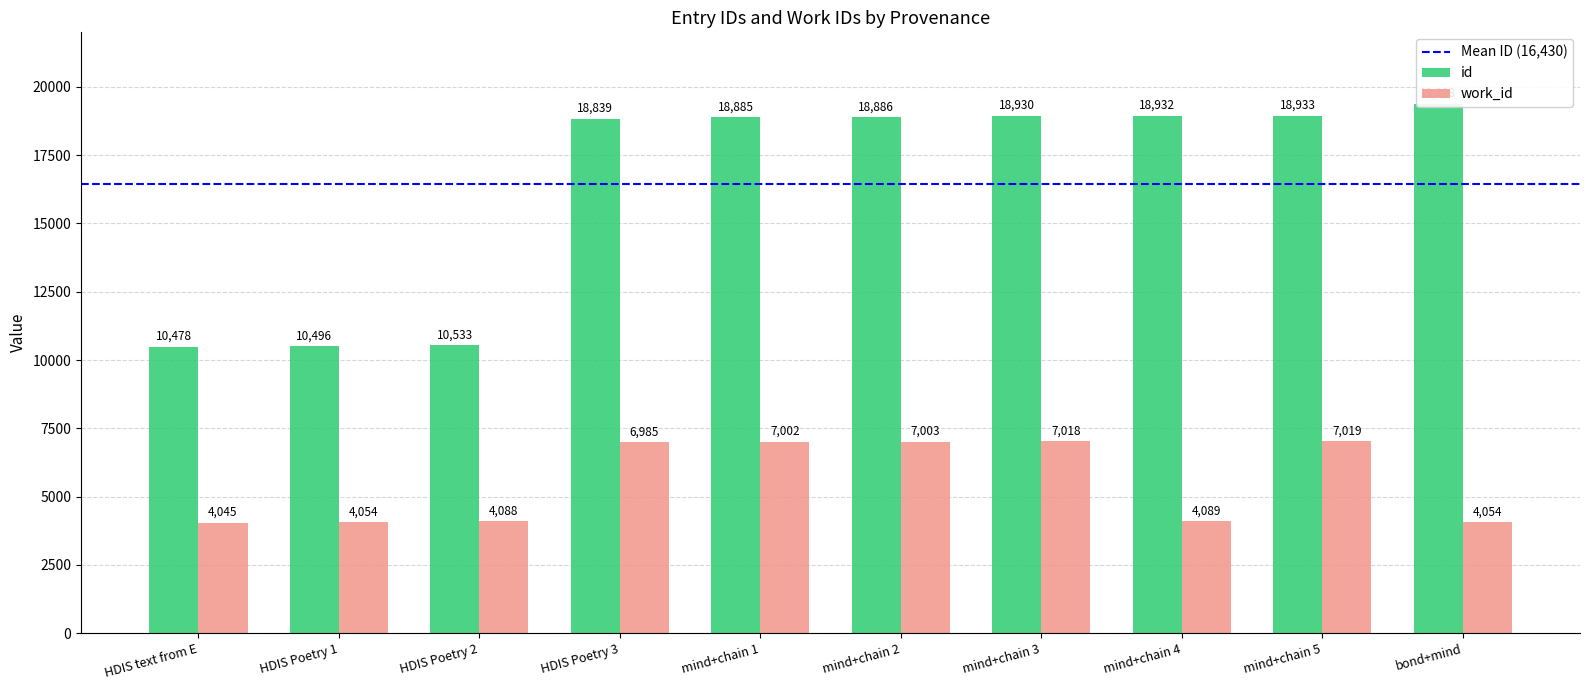

Reading left to right, list all the values displayed in this chart.

id: 10478	10496	10533	18839	18885	18886	18930	18932	18933	19388
work_id: 4045	4054	4088	6985	7002	7003	7018	4089	7019	4054